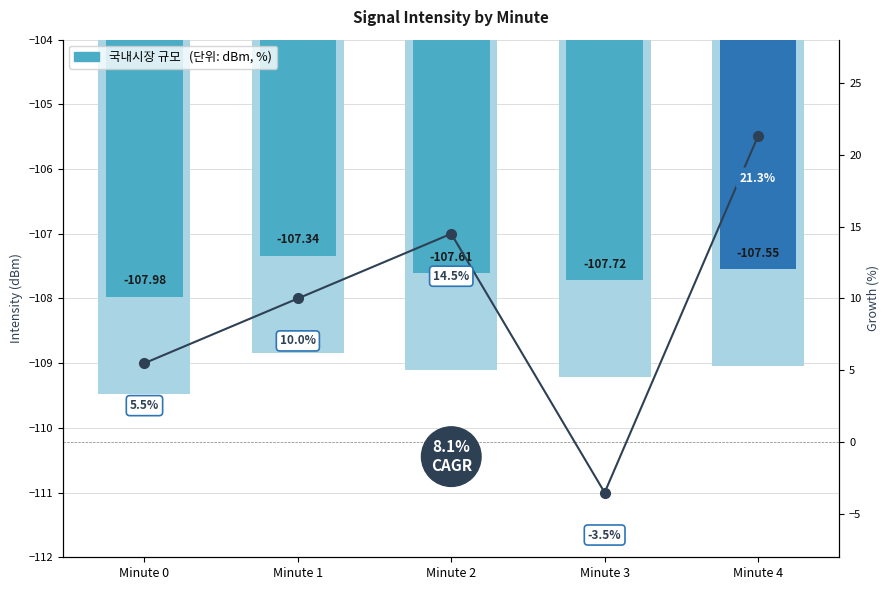

True or false: 국내시장 규모 has a value of -108.0 at Minute 0.

True